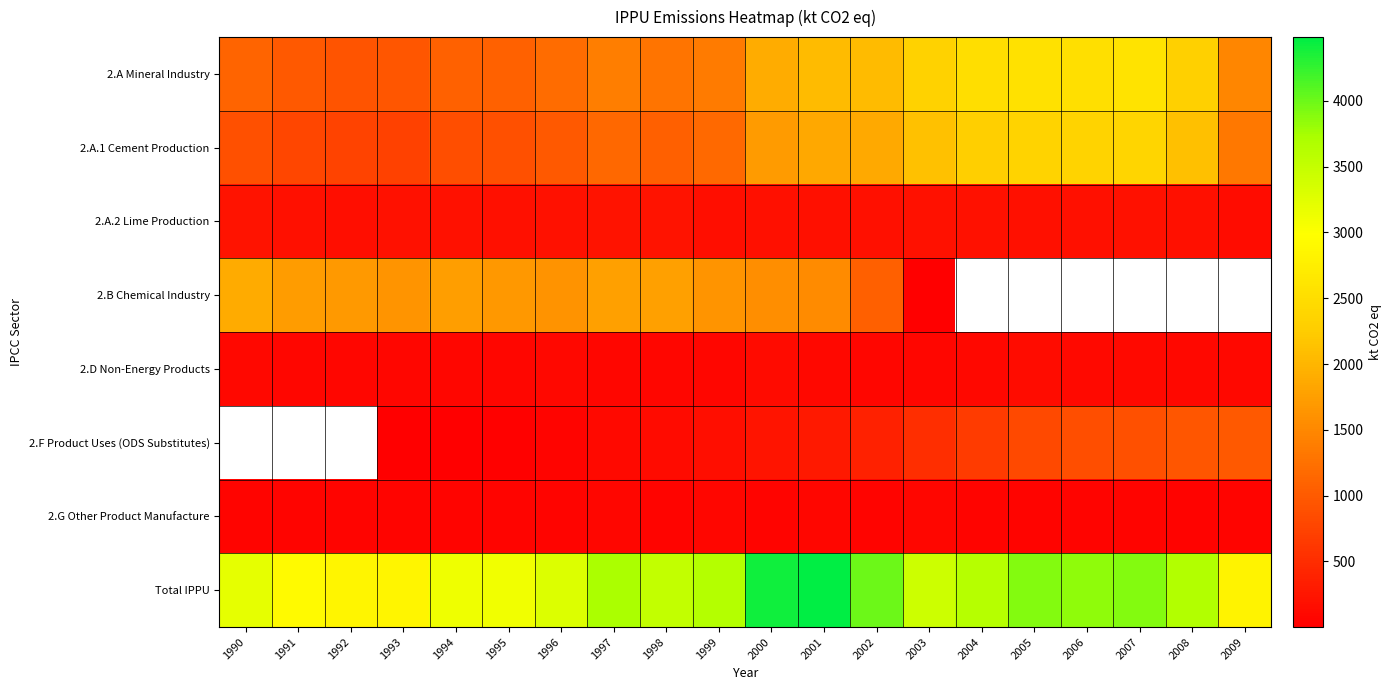

What is the smallest value displayed?

0.3